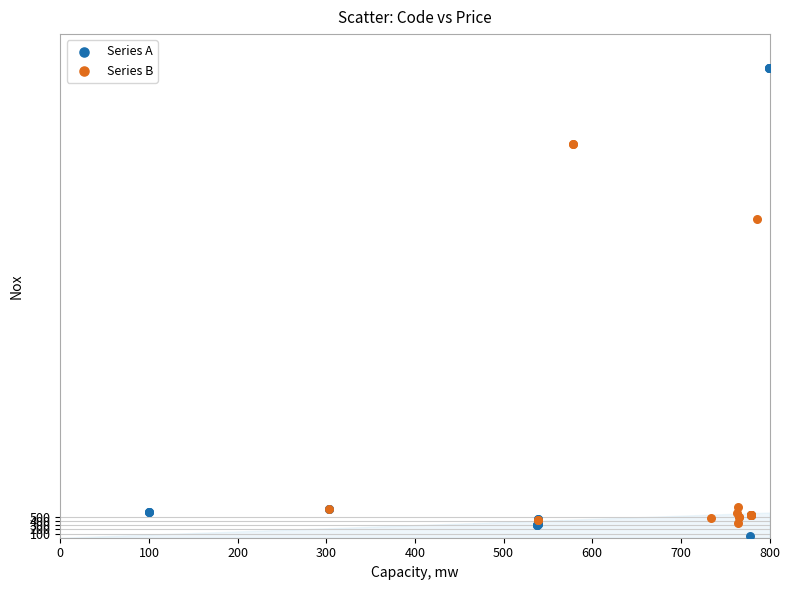

Which series has the widest spread of Y values?

Series A